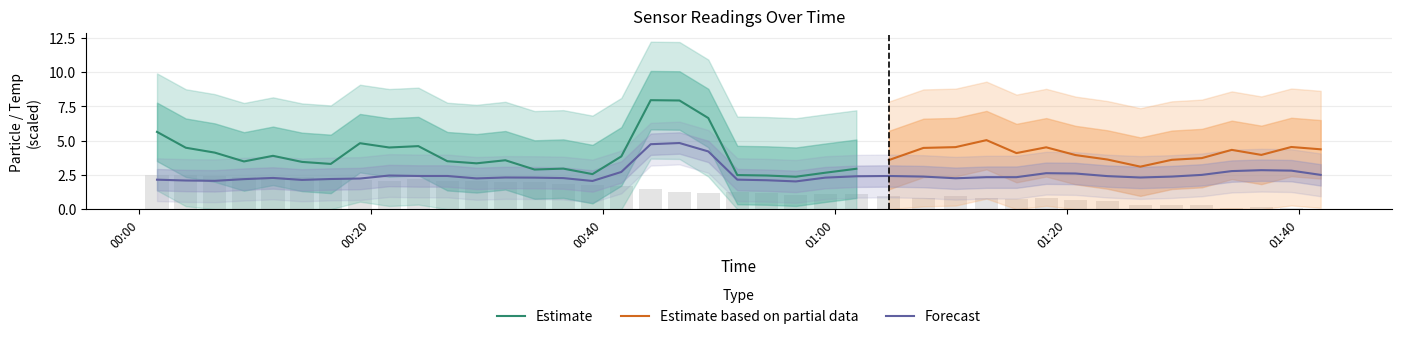

What is the minimum value for Estimate?

2.4